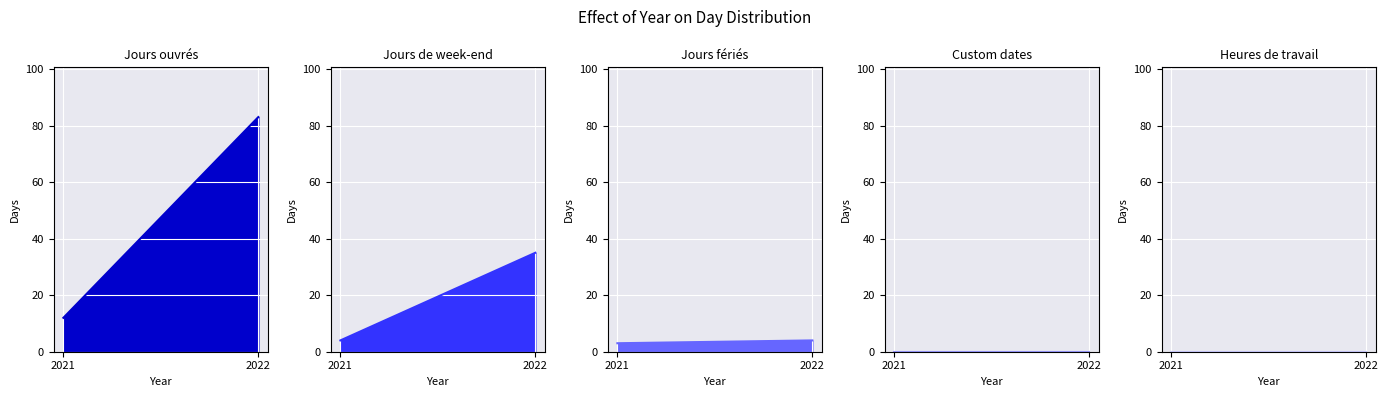

Reading left to right, what are all the values shown in this chart?

Jours ouvrés: 12	83
Jours de week-end: 4	35
Jours fériés: 3	4
Custom dates: 0	0
Heures de travail: 0	0